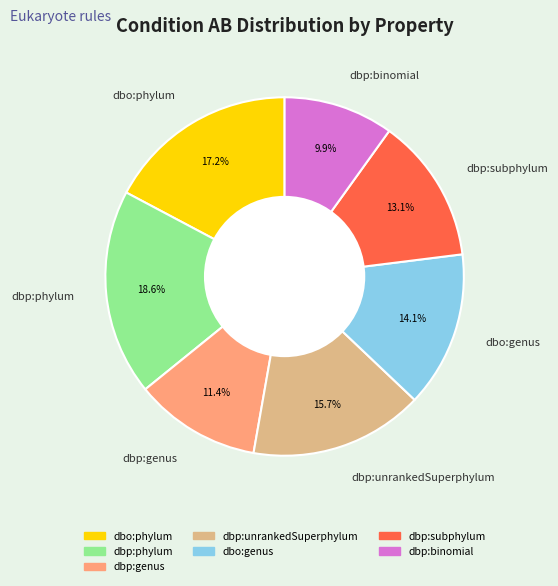

Which slice is the smallest?

dbp:binomial